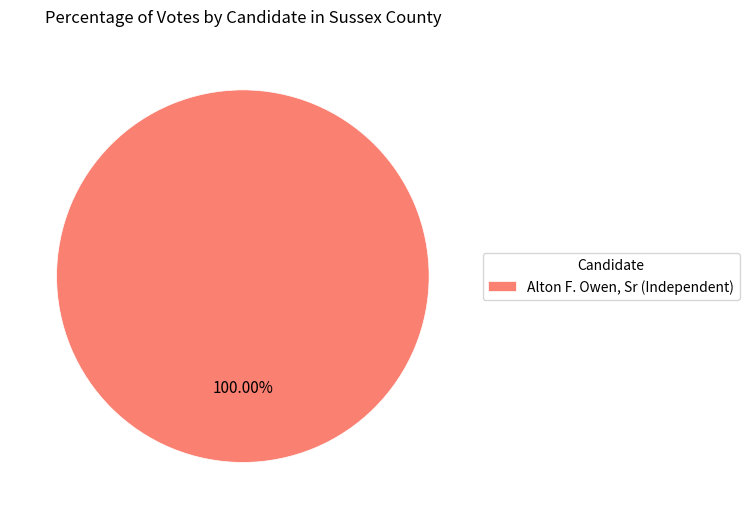

Rank the categories by value from highest to lowest.

Alton F. Owen, Sr (Independent)